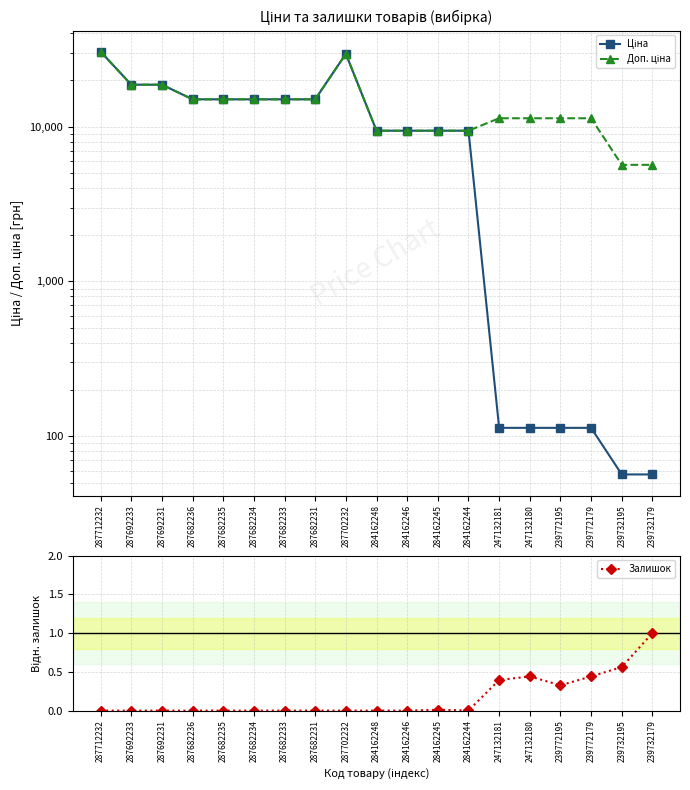

What are all the series names shown in the legend?

Ціна, Доп. ціна, Залишок